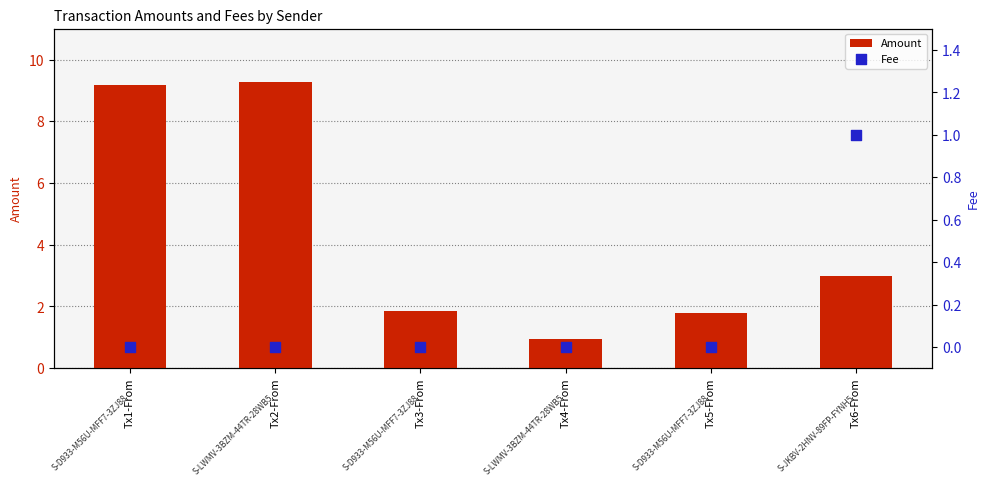

Which series has the largest total across all categories?

Amount